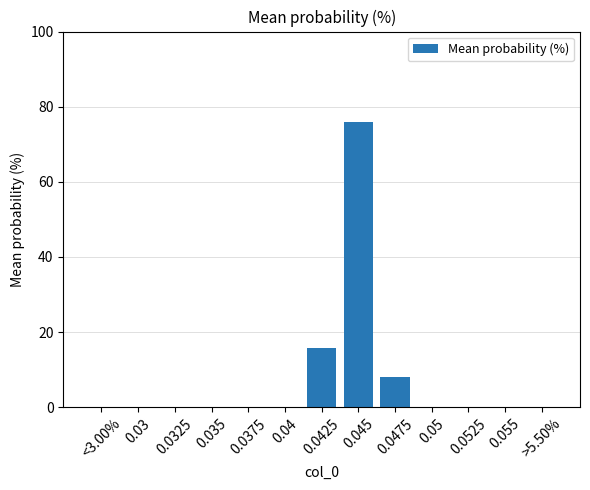

How many categories are shown in the chart?

13